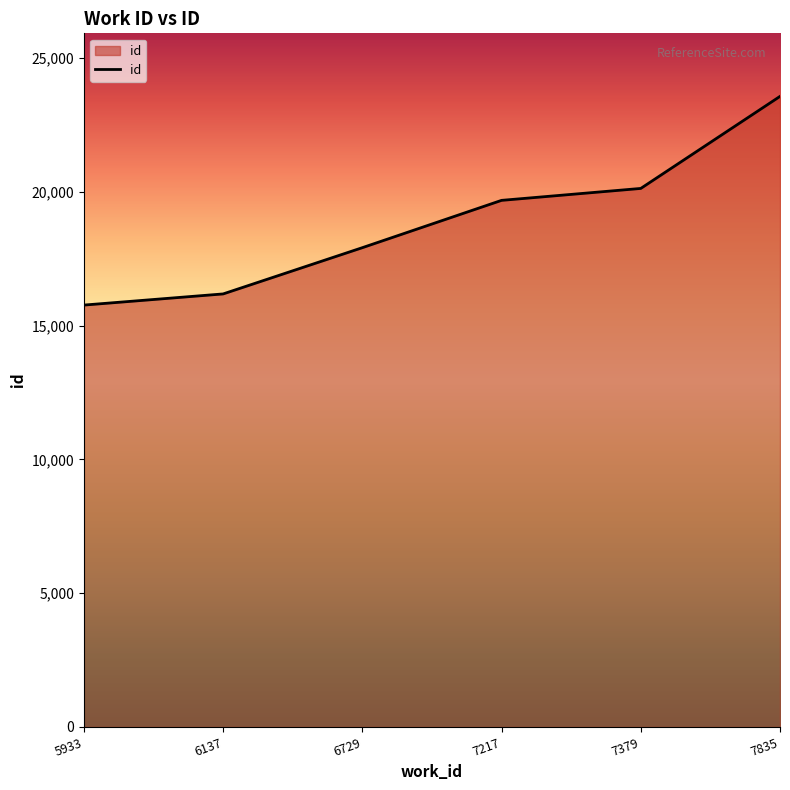

Reading left to right, list all the values displayed in this chart.

15773	16190	17919	19688	20134	23575